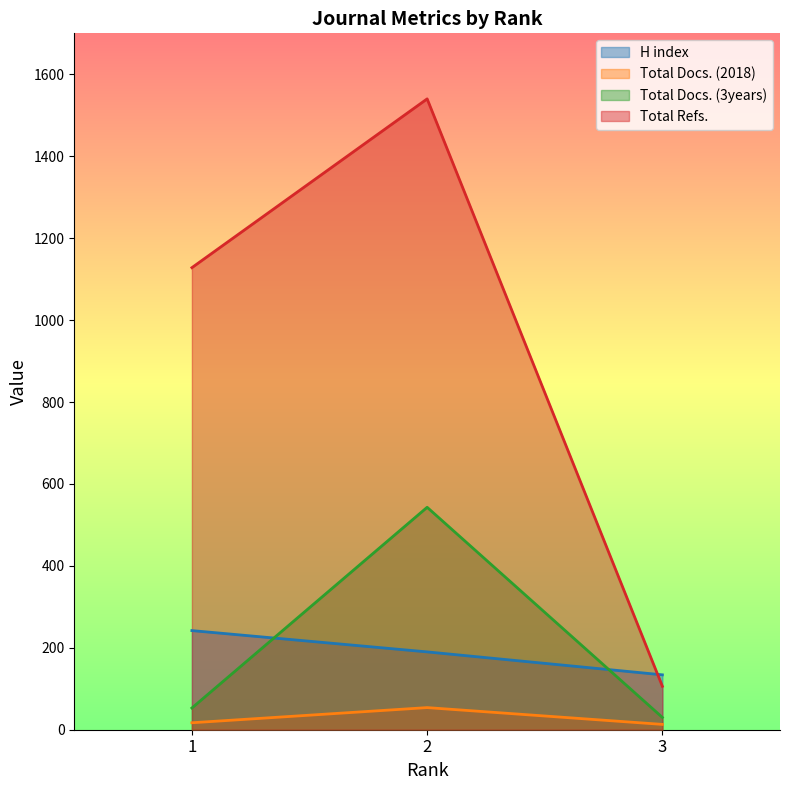

Which series has the largest total across all categories?

Total Refs.